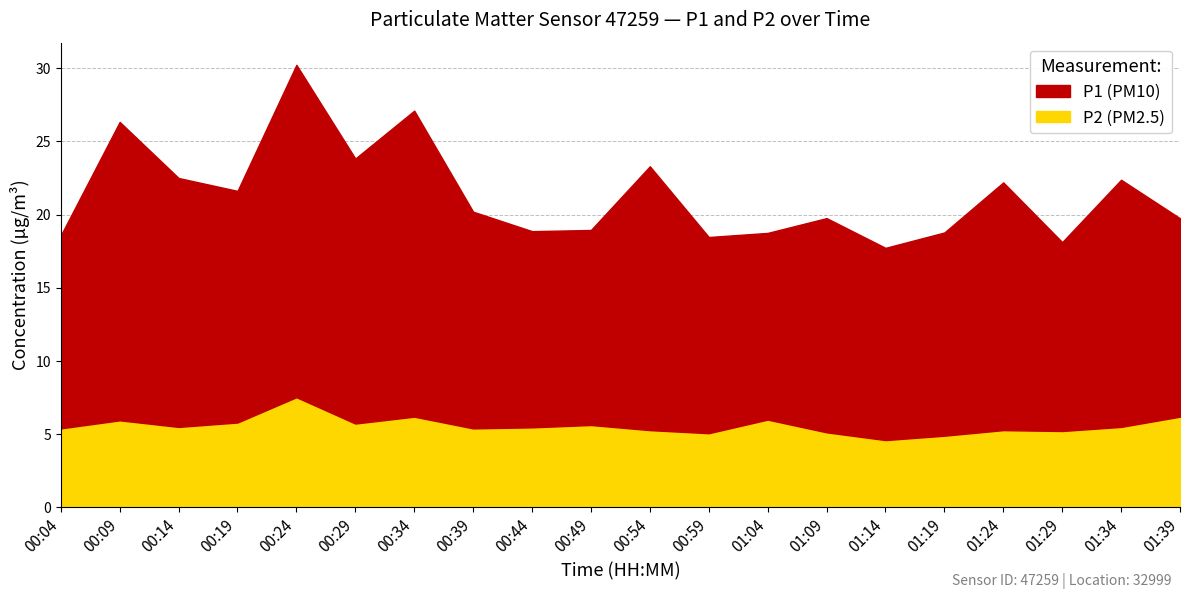

Rank the series at 01:04 from highest to lowest value.

P1, P2